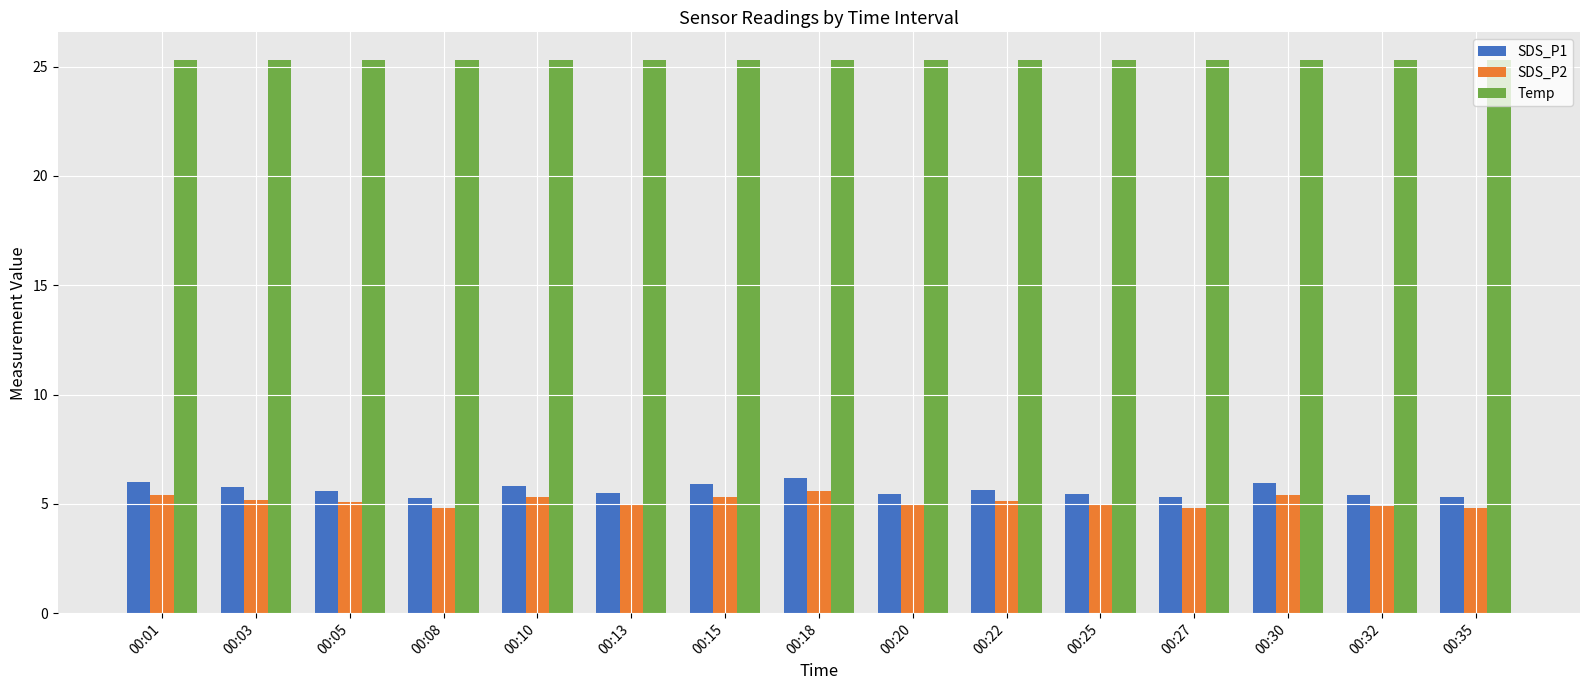

True or false: Temp has a value of 41.3 at 00:05.

False